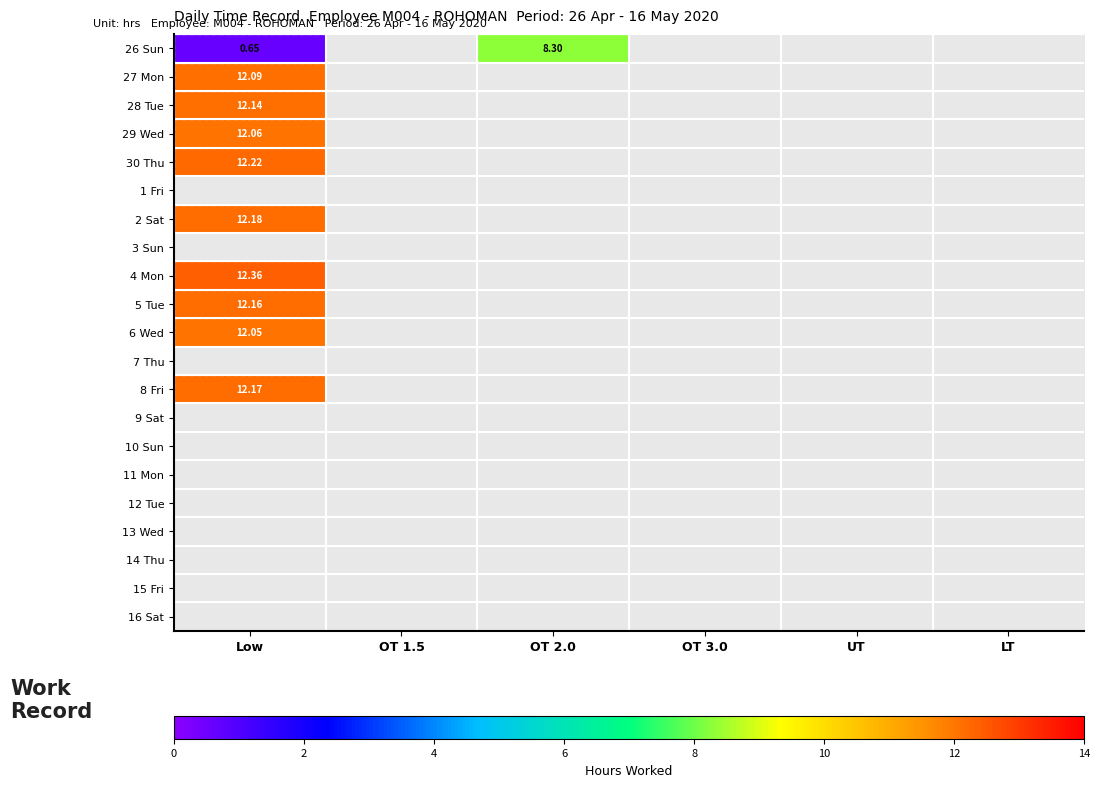

How many values in 30 Thu are above zero?

1